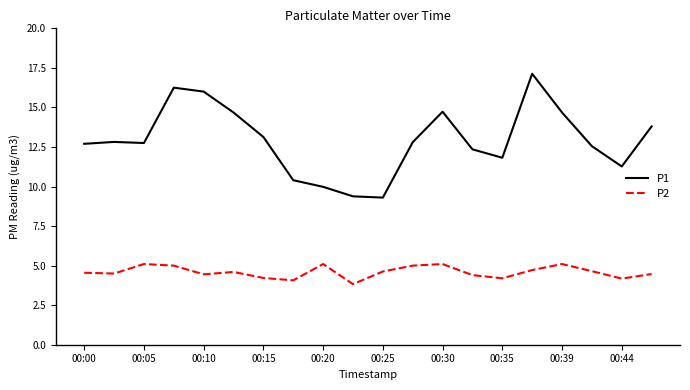

What is the difference between the maximum and minimum values in the P1 series?

7.8